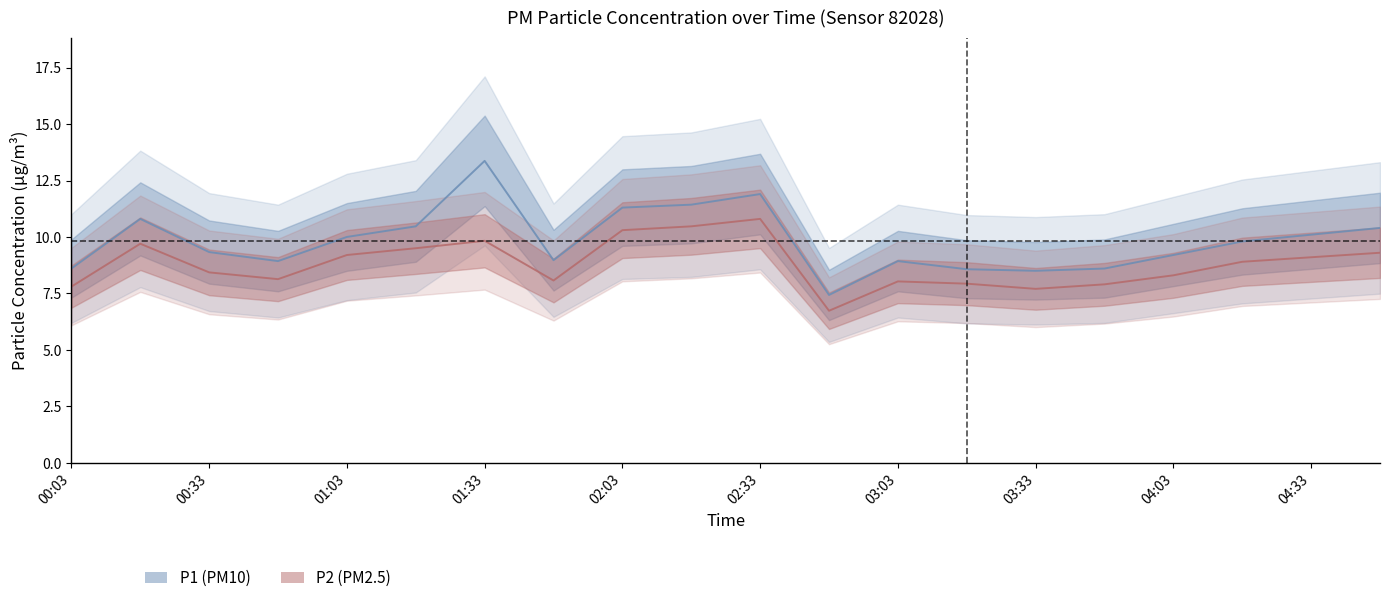

The P1 series shows 8.6 at 03:18. True or false?

True